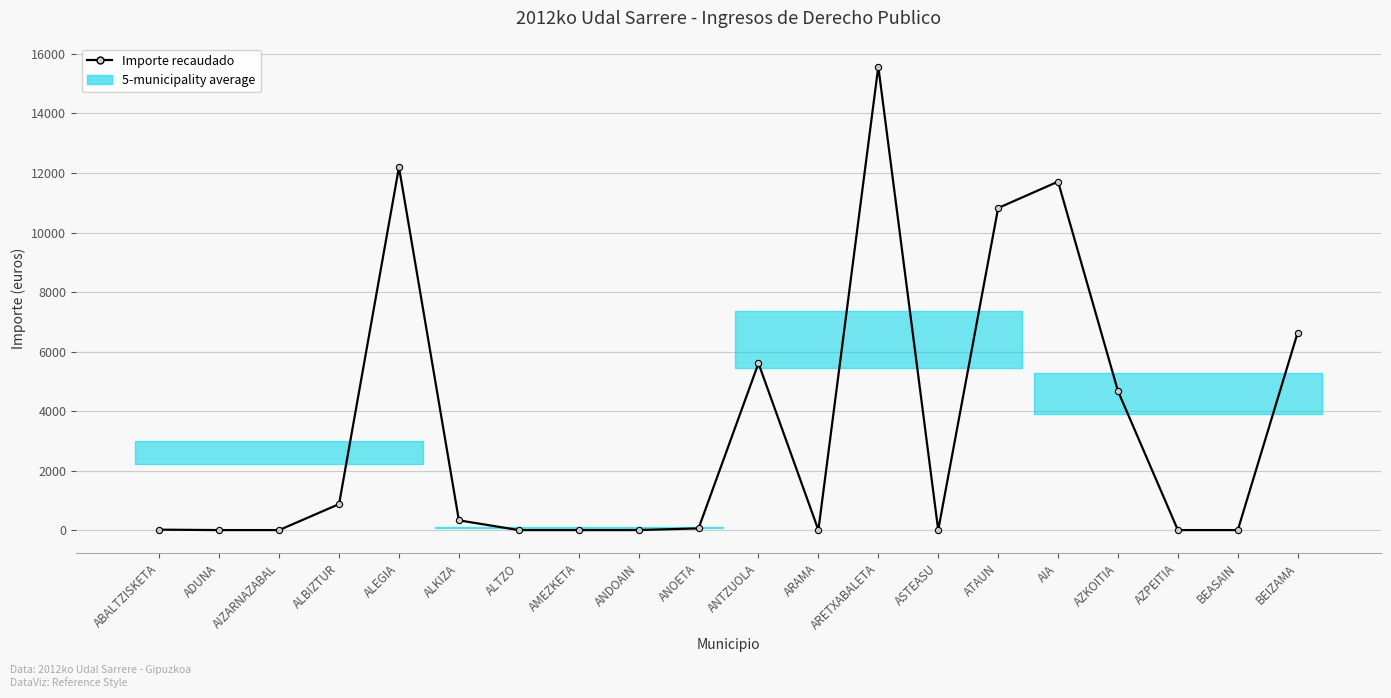

Reading left to right, list all the values displayed in this chart.

ABALTZISKETA=13.8	ADUNA=0.0	AIZARNAZABAL=0.0	ALBIZTUR=872.5	ALEGIA=12196.6	ALKIZA=327.0	ALTZO=0.0	AMEZKETA=0.0	ANDOAIN=0.0	ANOETA=56.8	ANTZUOLA=5606.5	ARAMA=0.0	ARETXABALETA=15574.6	ASTEASU=0.0	ATAUN=10822.6	AIA=11710.1	AZKOITIA=4673.5	AZPEITIA=0.0	BEASAIN=0.0	BEIZAMA=6638.1